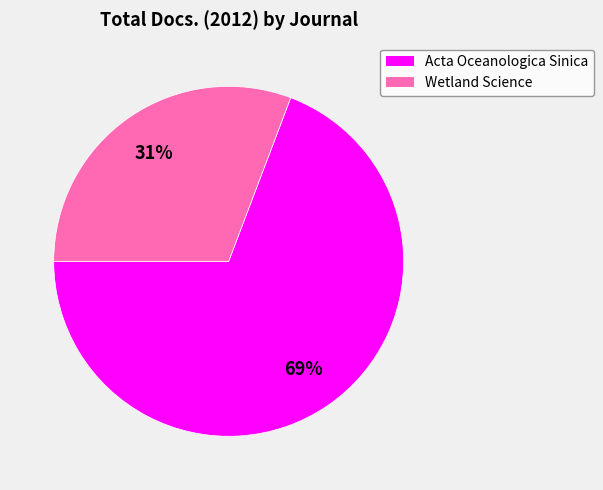

Which slice is the largest?

Acta Oceanologica Sinica